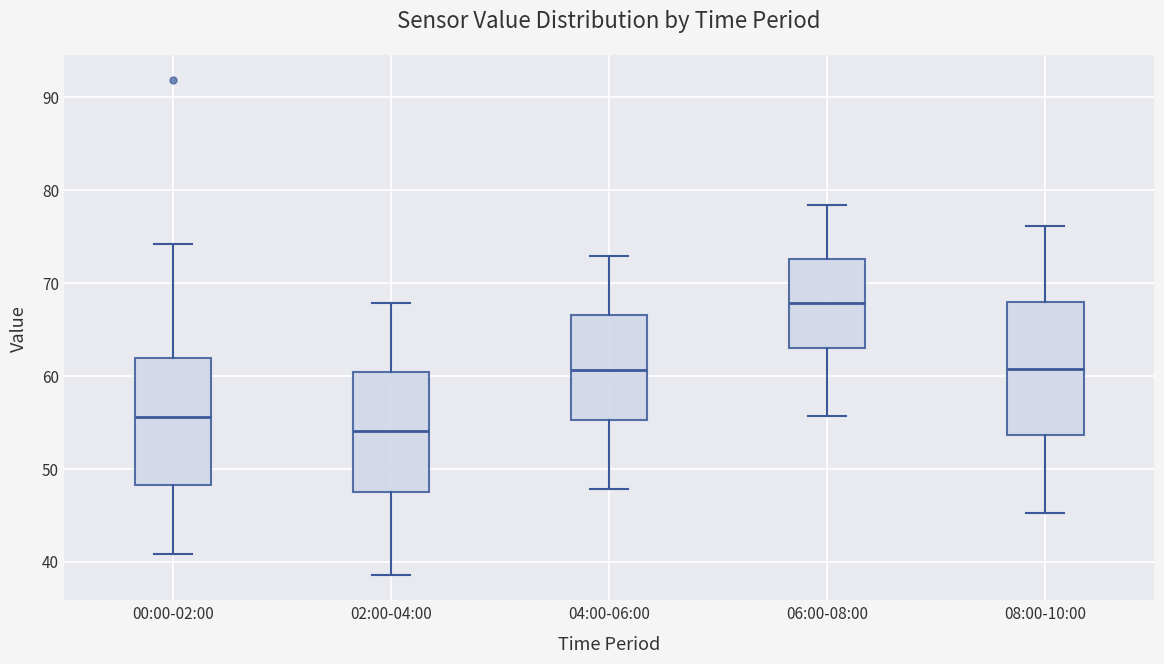

Where does the lower whisker of the box for 08:00-10:00 end on the y-axis? The values are not printed on the chart, so give them approximately, as read against the axis.

45